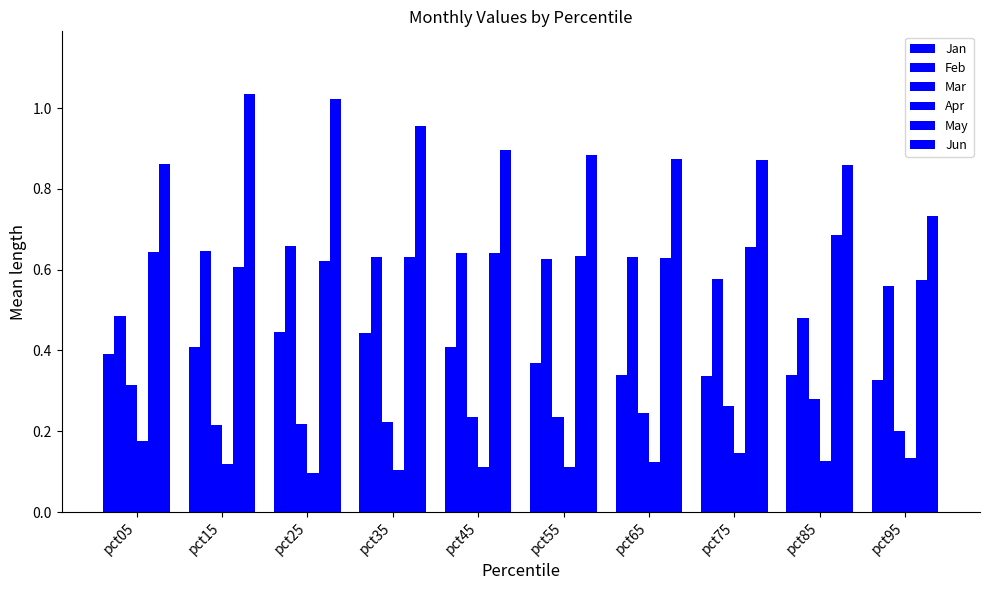

How many data points does each series have?

10